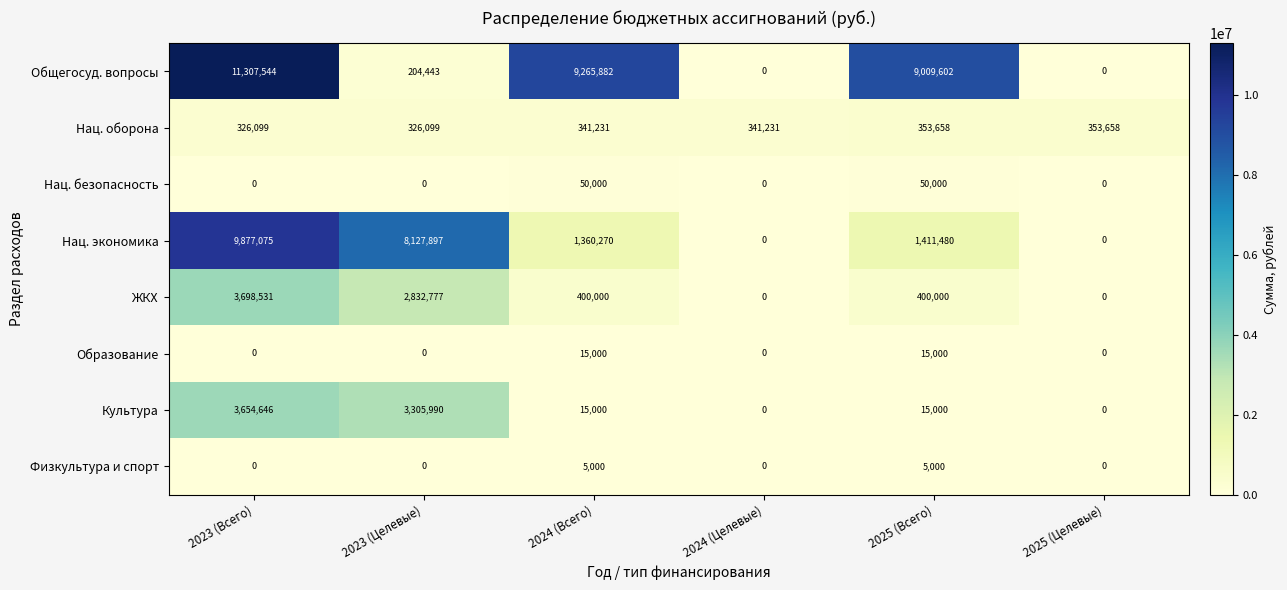

Count the number of data series in this chart.

8